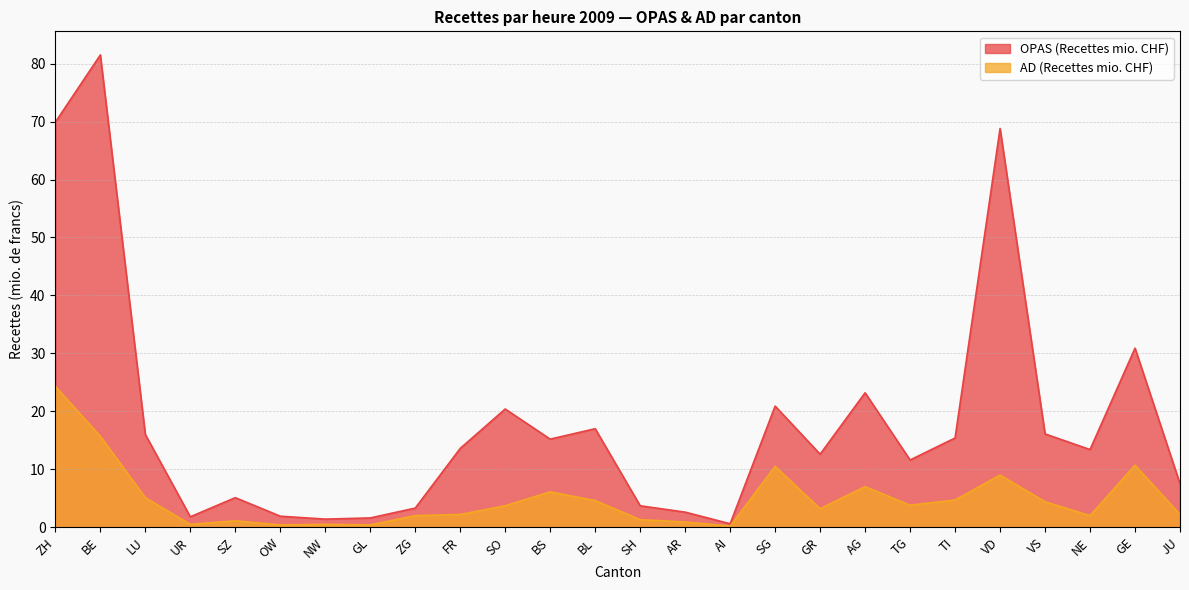

Where is the first local minimum for OPAS (Recettes mio. CHF)?

UR